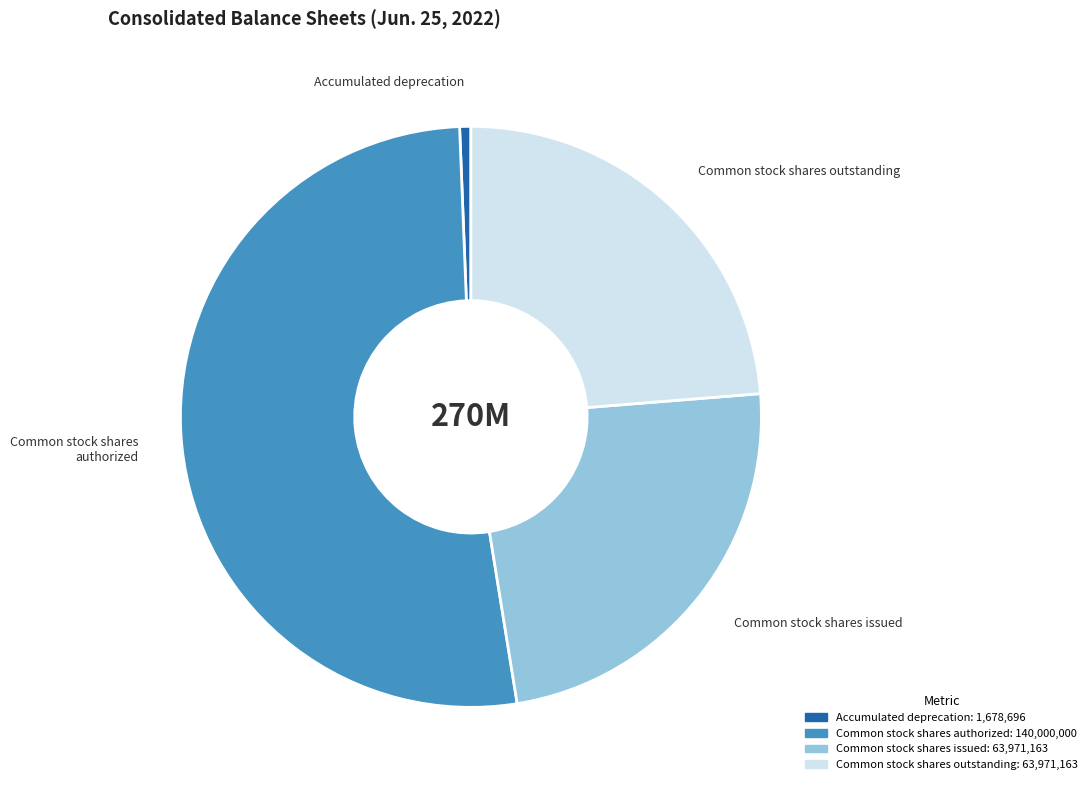

What is the largest slice in the pie chart?

Common stock shares authorized